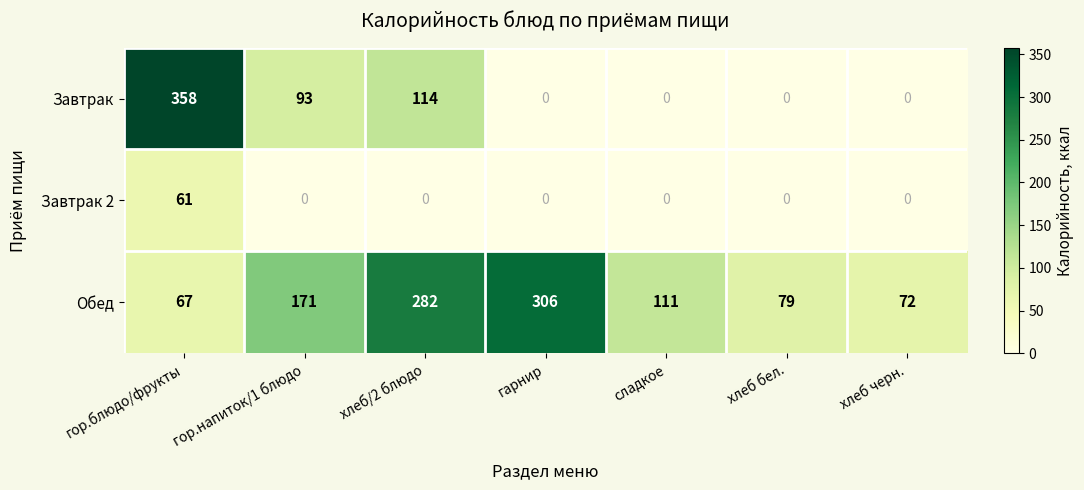

At how many categories does at least one series exceed 68?

7